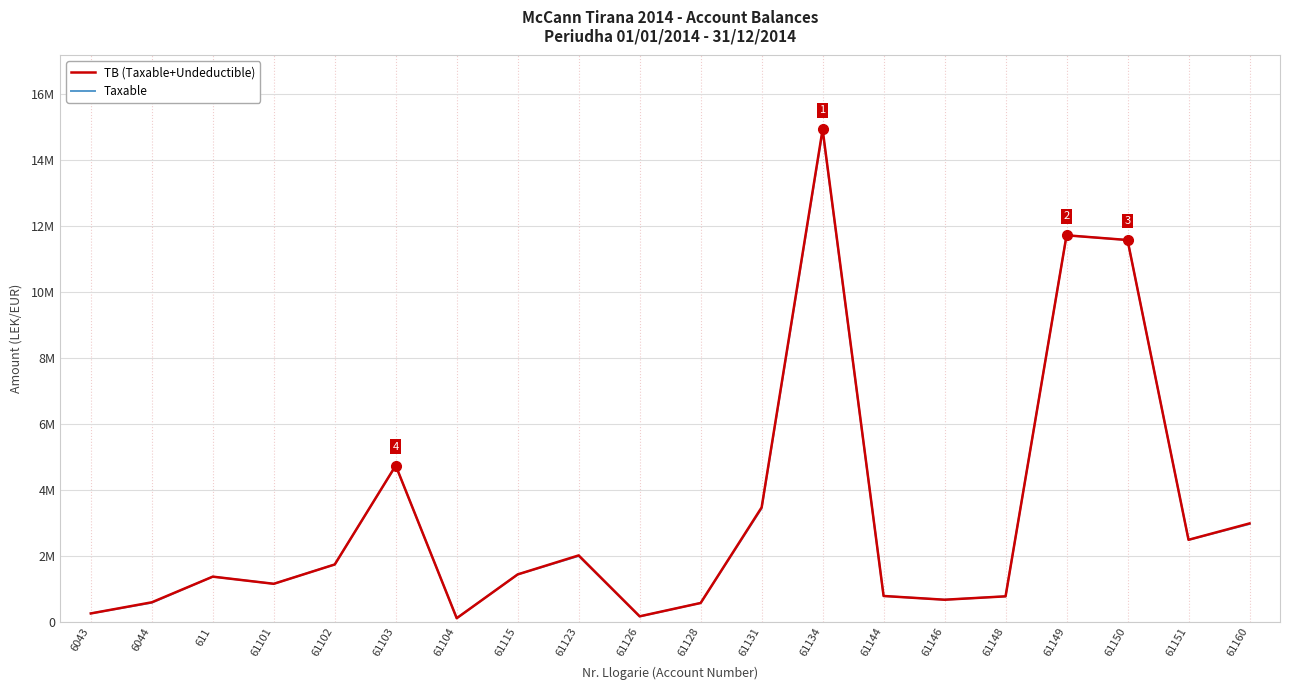

What are all the series names shown in the legend?

TB (Taxable+Undeductible), Taxable